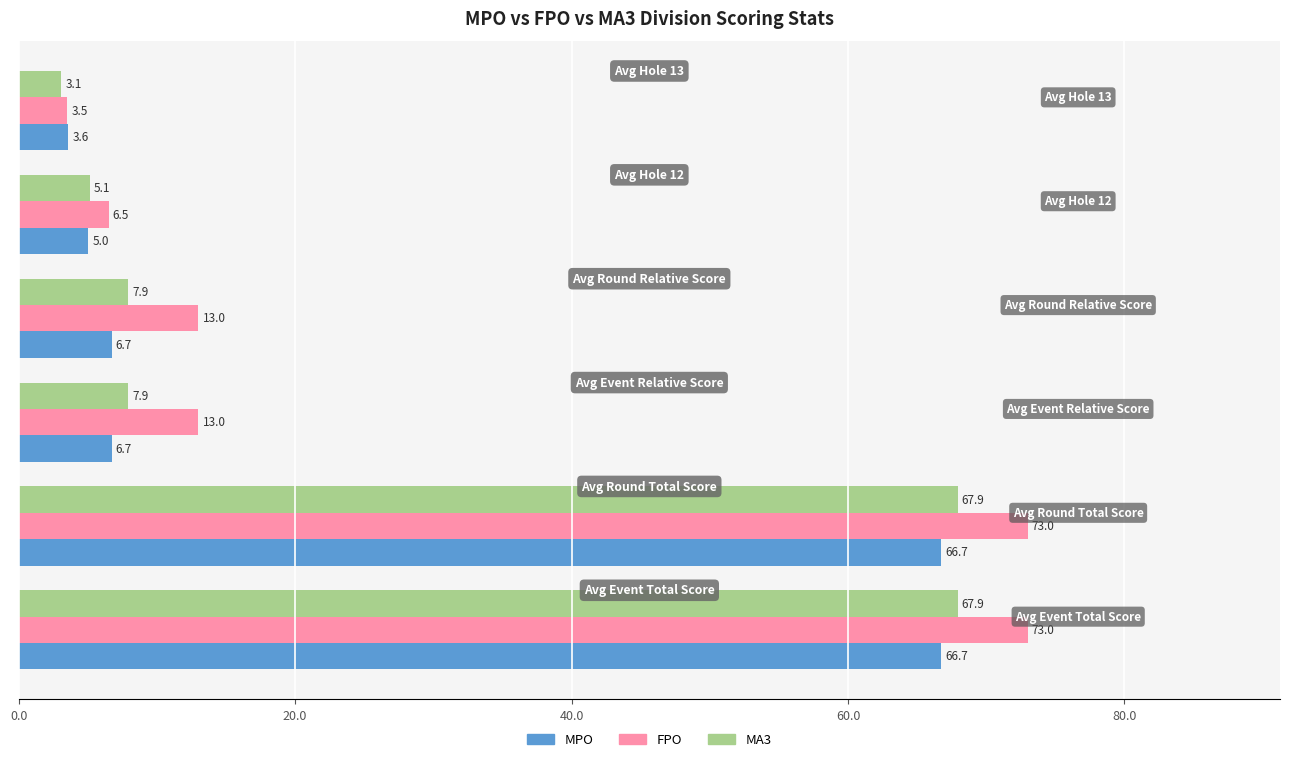

List the series in order of their overall mean, highest first.

FPO, MA3, MPO